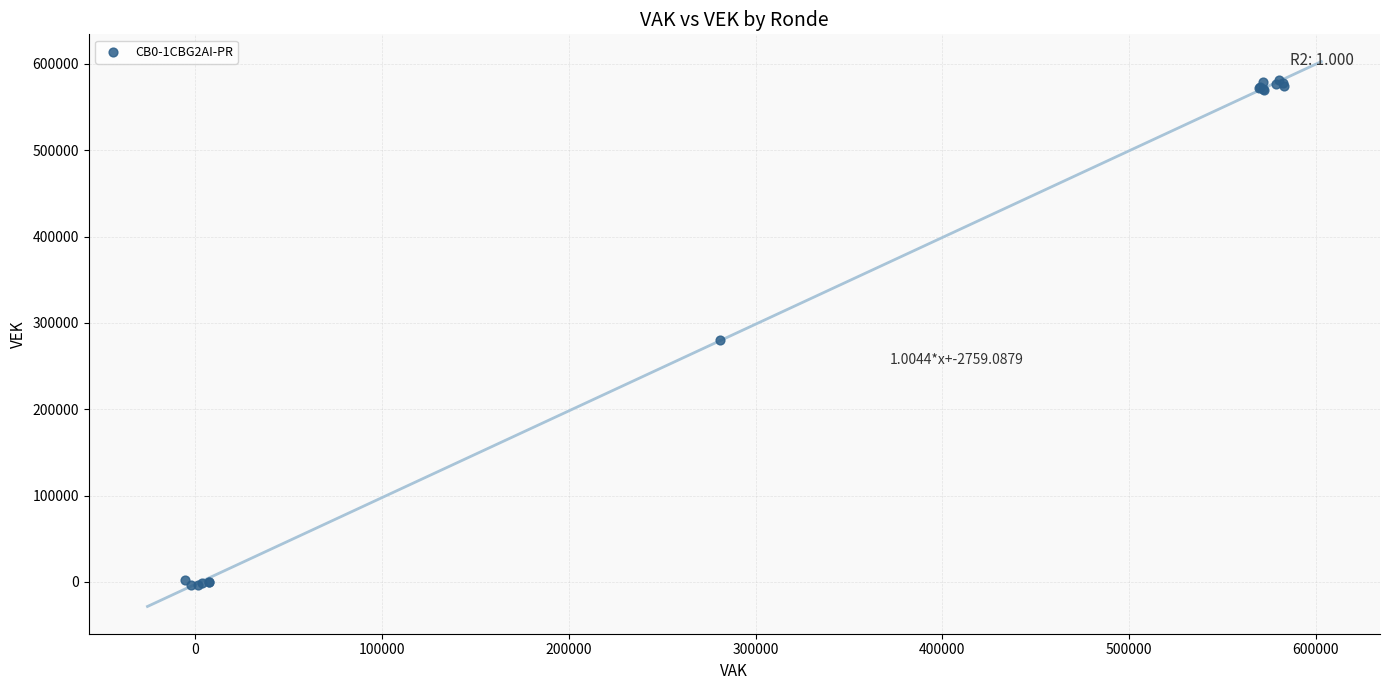

What Y value in the scatter plot is closest to 289111?

280728.4